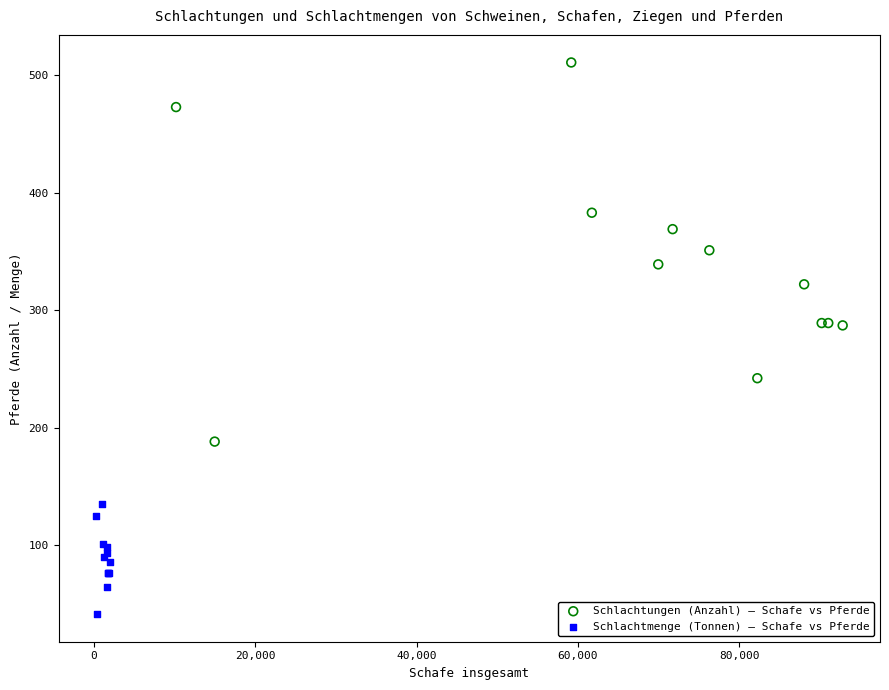

Which series has the largest Y range (max minus min)?

Schlachtungen (Anzahl) — Schafe vs Pferde